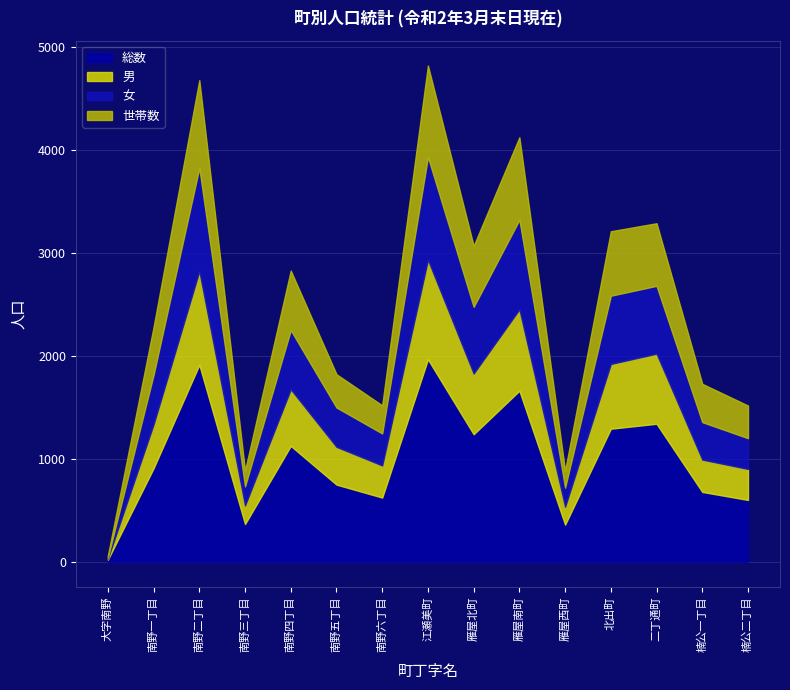

What is the sum of the 男 values at 南野一丁目 and 大字南野?

437